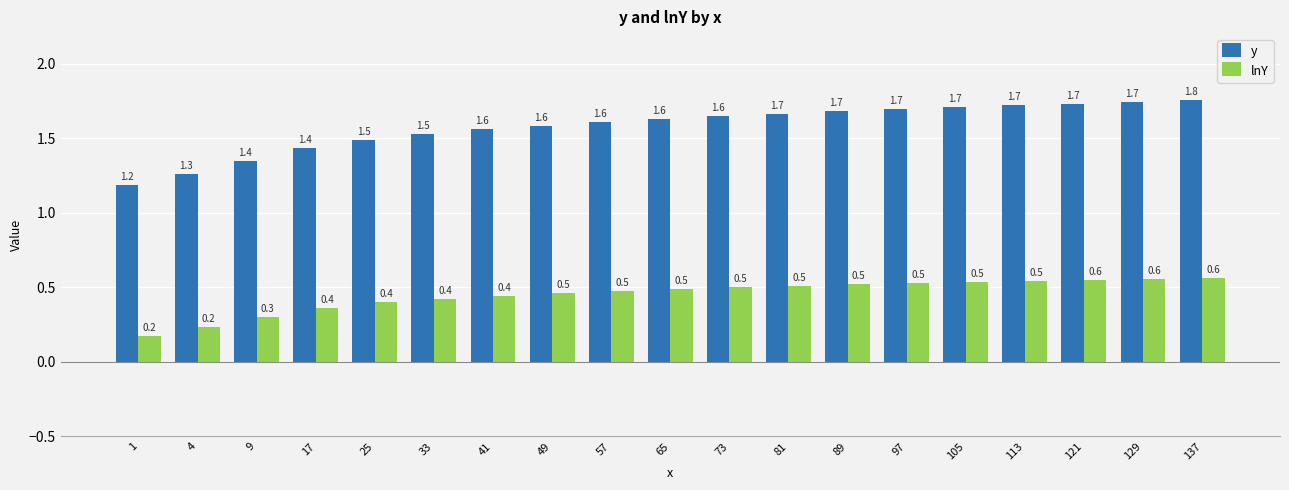

Which series has the widest spread of values?

y